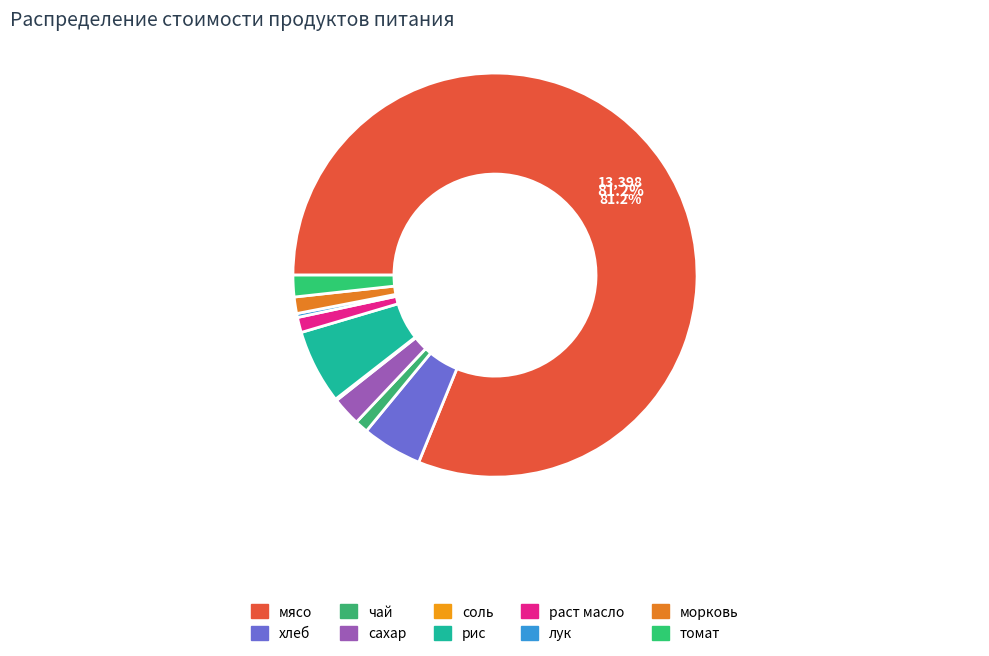

What is the total percentage of соль and сахар?

2.4%